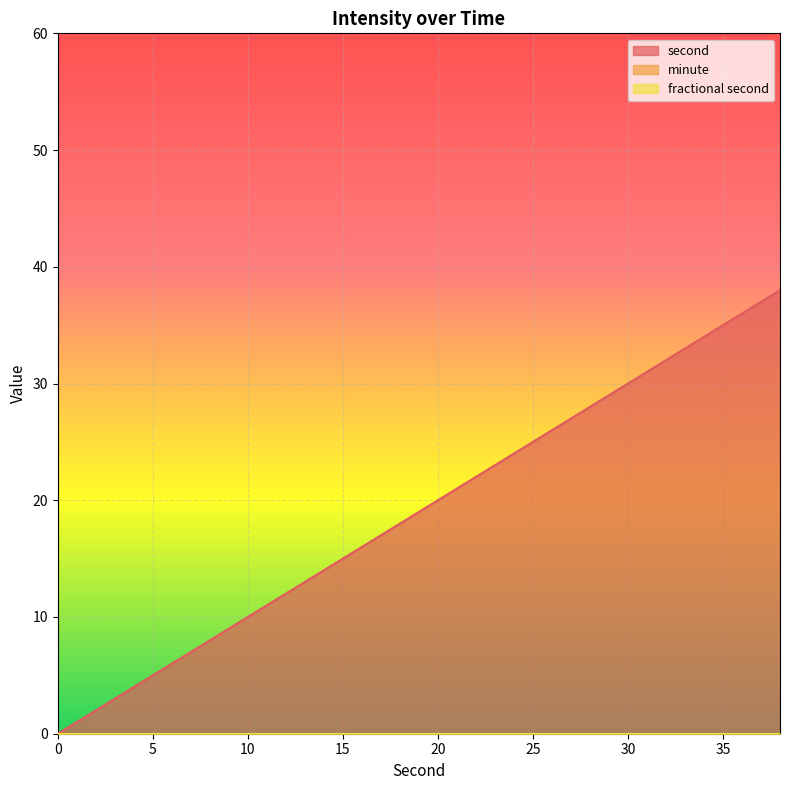

Rank the series by their maximum value, from highest to lowest.

second, minute, fractional second